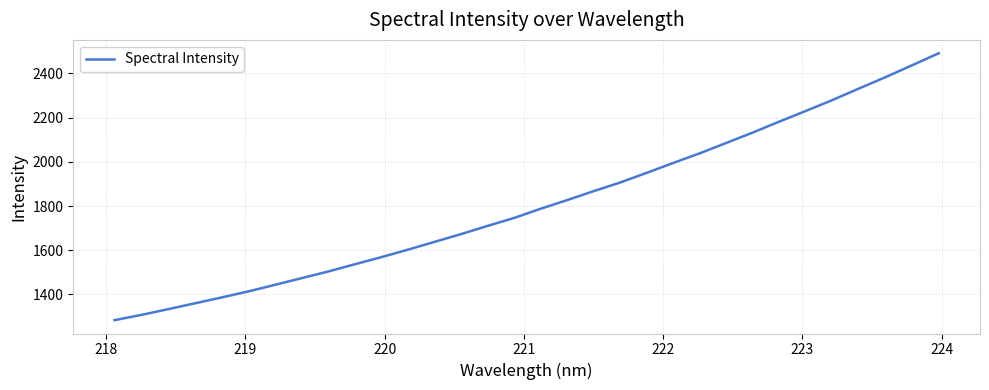

How many values are below 1787?

16